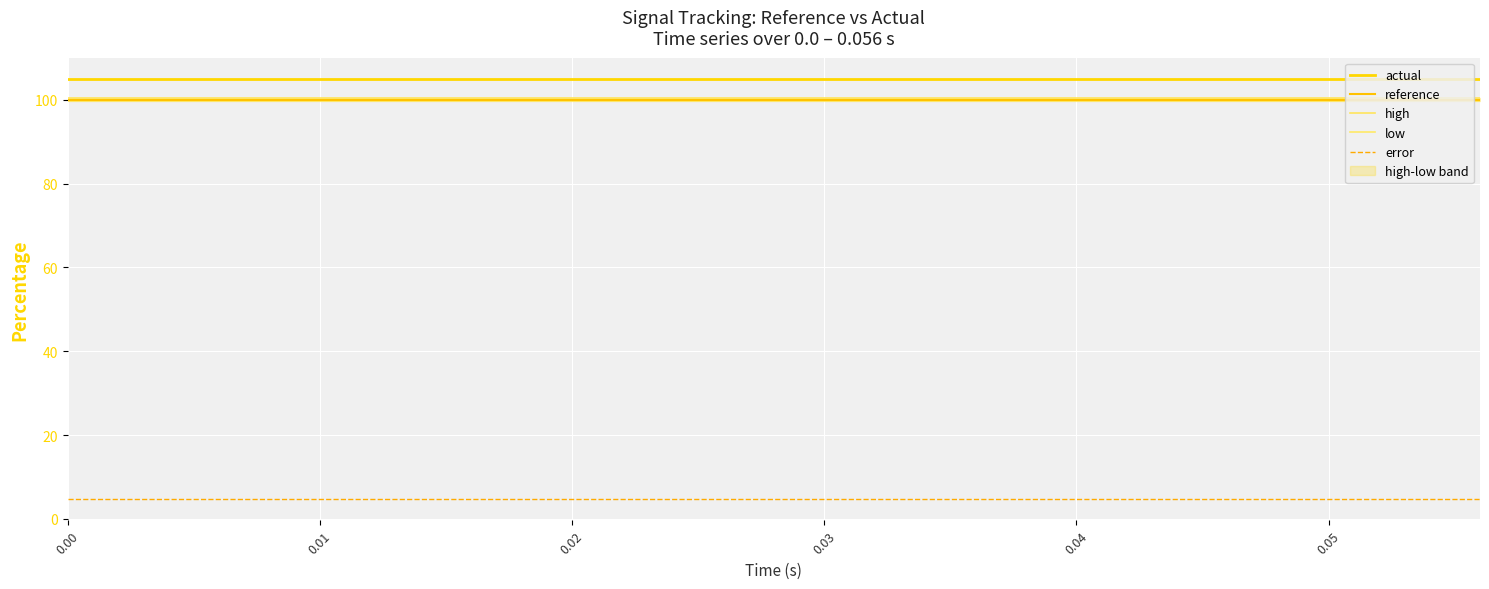

How many lines are shown in the chart?

5